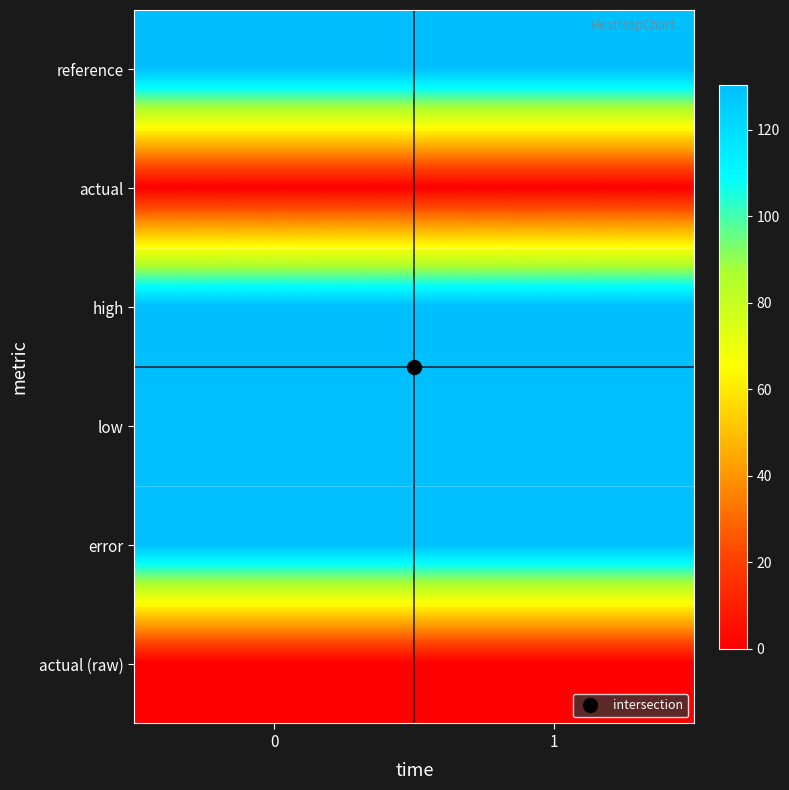

At how many categories does at least one series exceed 30?

2